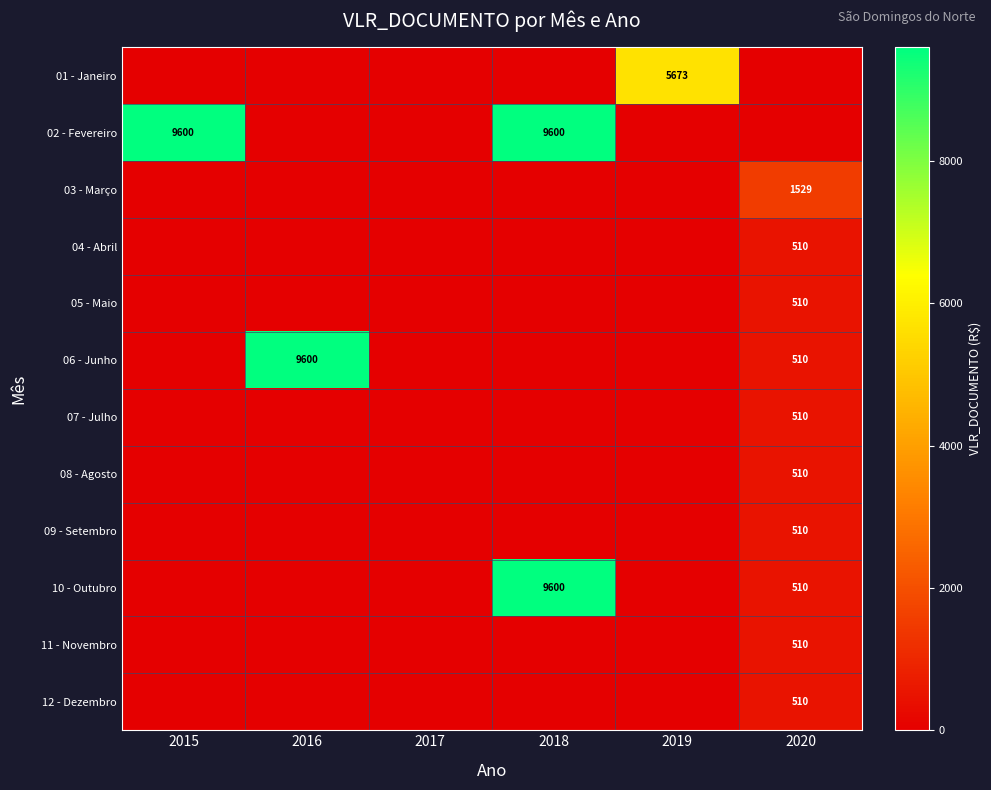

Is it true that 10 - Outubro equals 13291 at 2018?

False